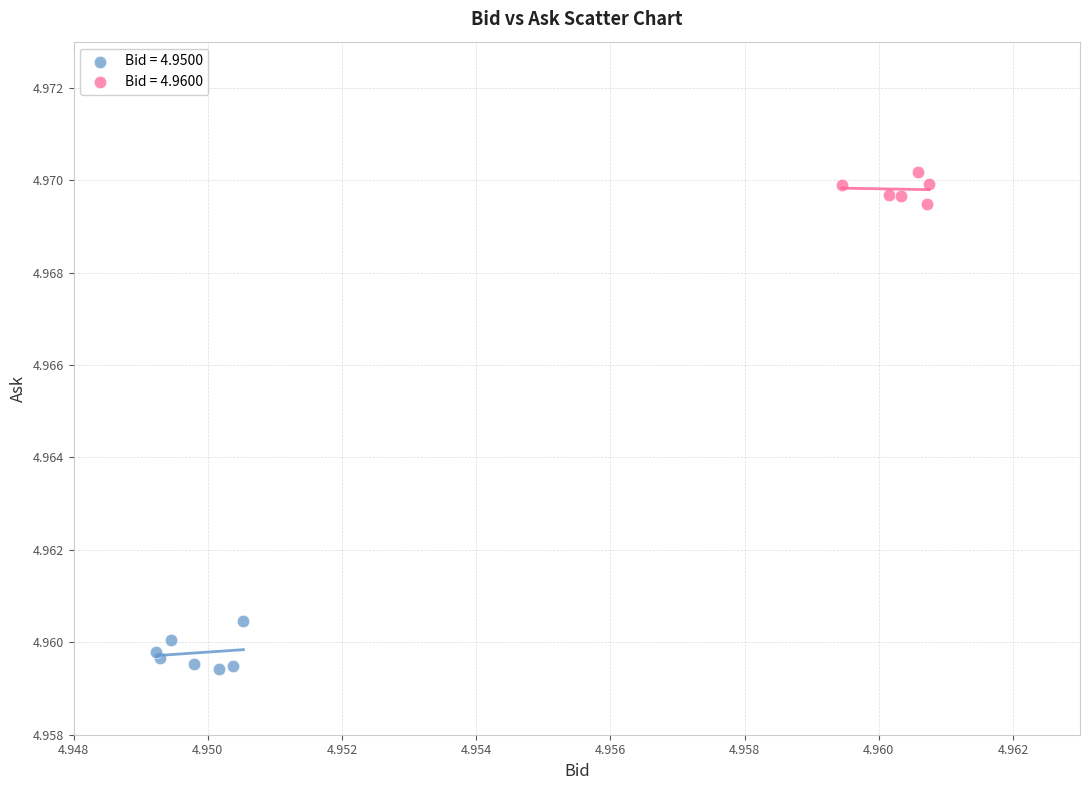

Which series contains the highest Y value?

Bid = 4.9600